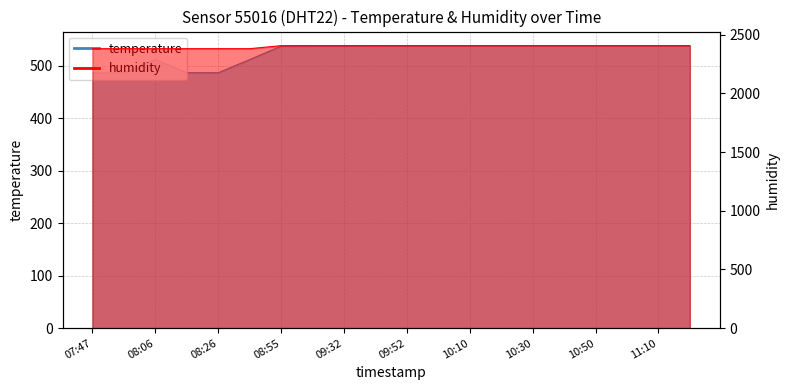

The temperature series shows 538.3 at 11:10. True or false?

True